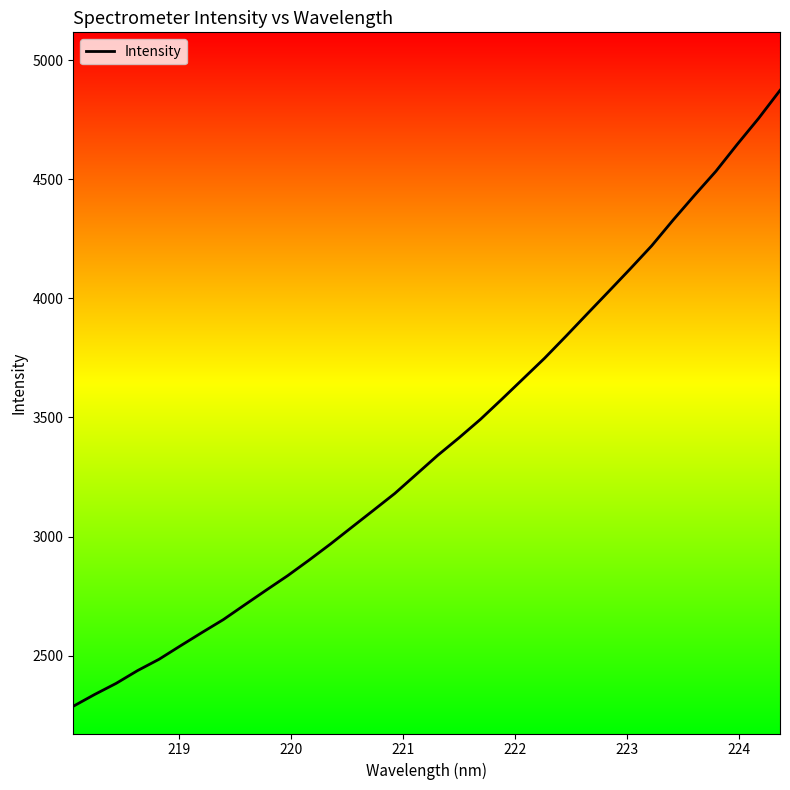

What is the greatest value displayed?

4873.2